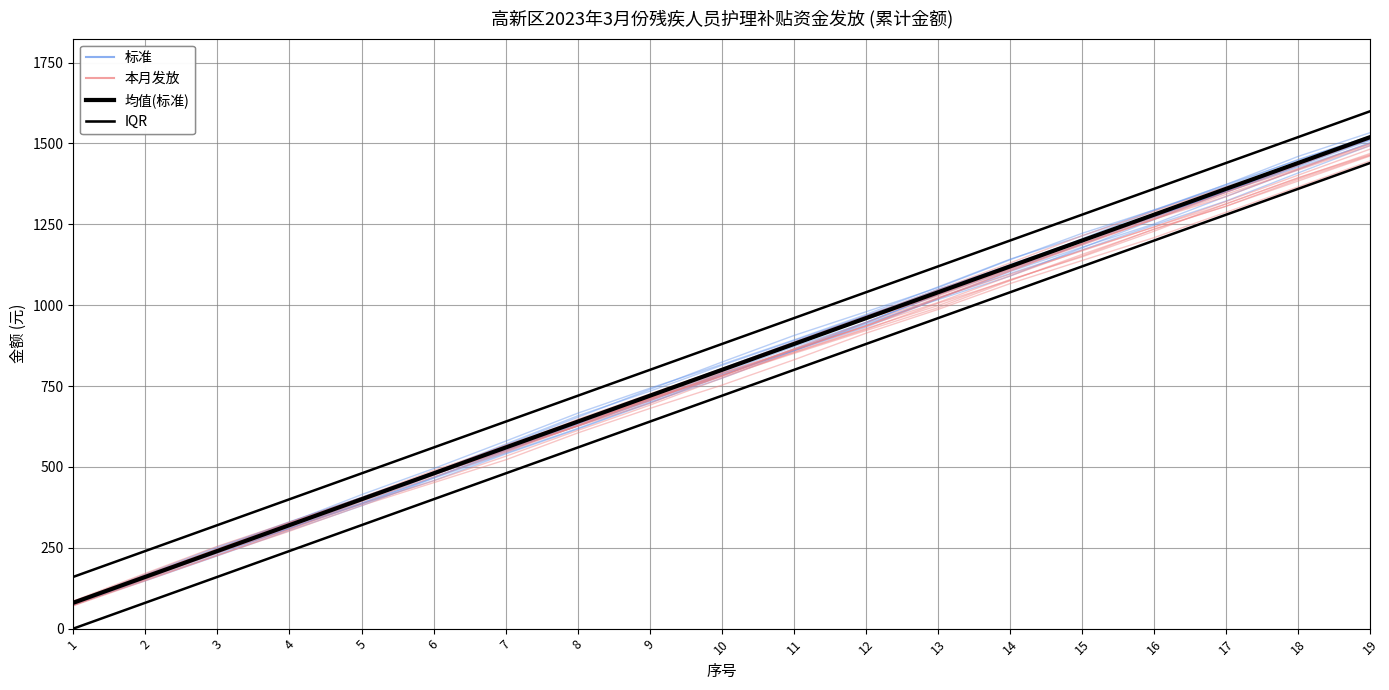

The value of 本月发放 at 2 is 240.3. True or false?

False